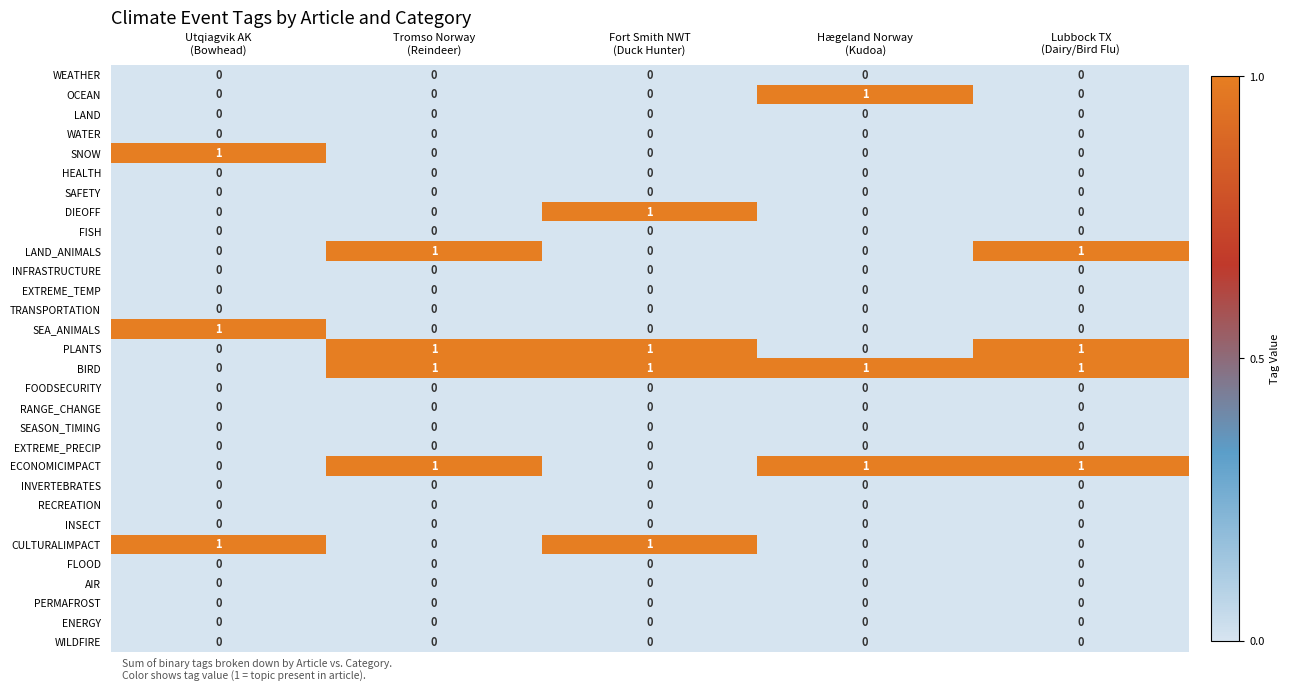

At how many categories does at least one series exceed 0?

5